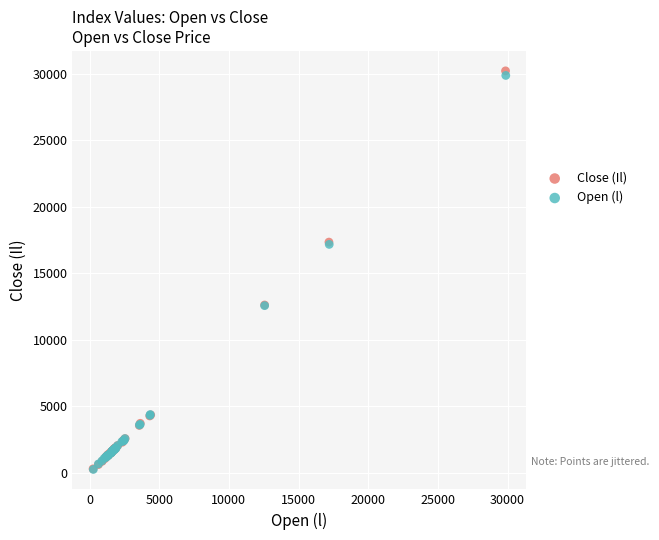

Which series has the largest Y range (max minus min)?

Close (Il)